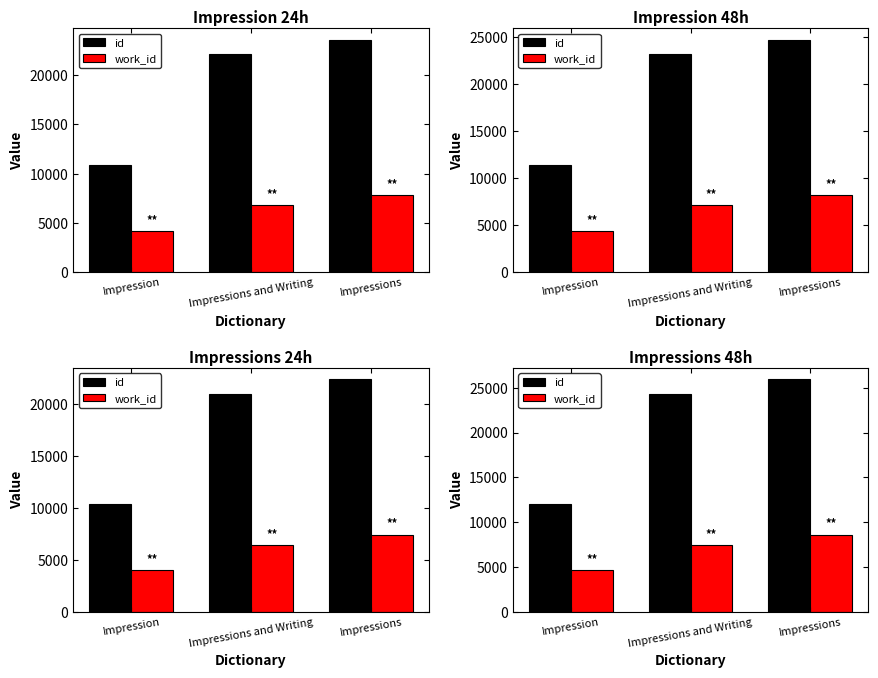

What is the lowest value of the work_id series?

4621.5